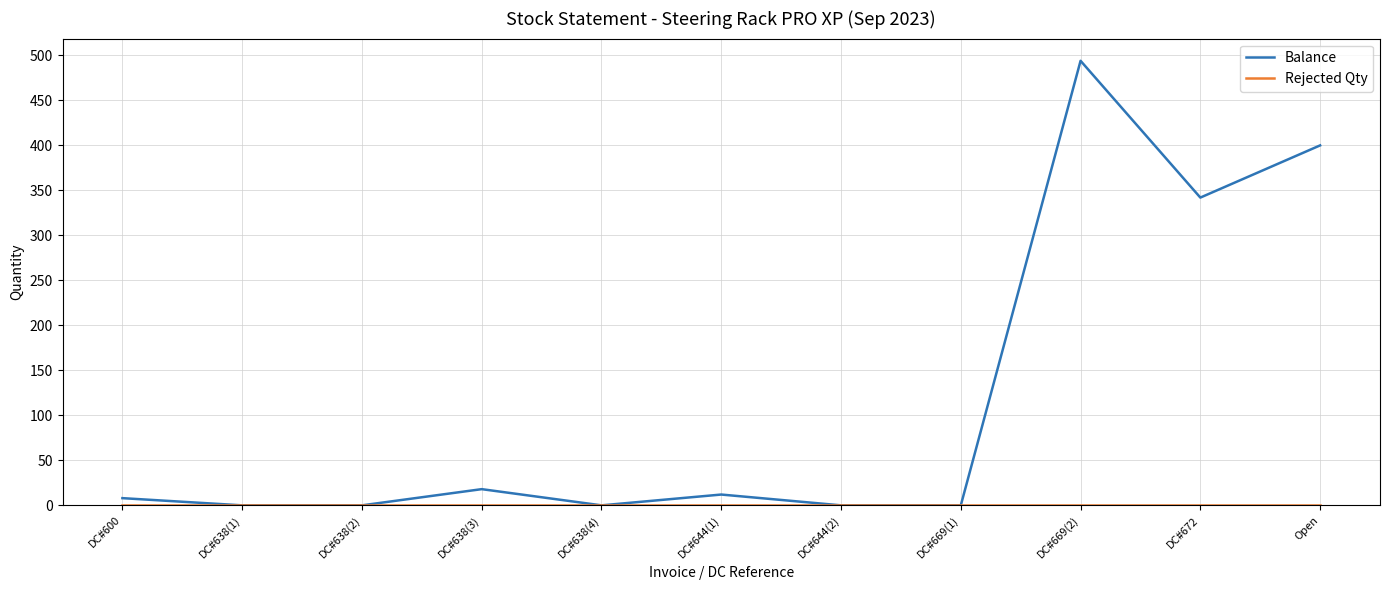

Which label corresponds to the largest value in the chart?

DC#669(2)